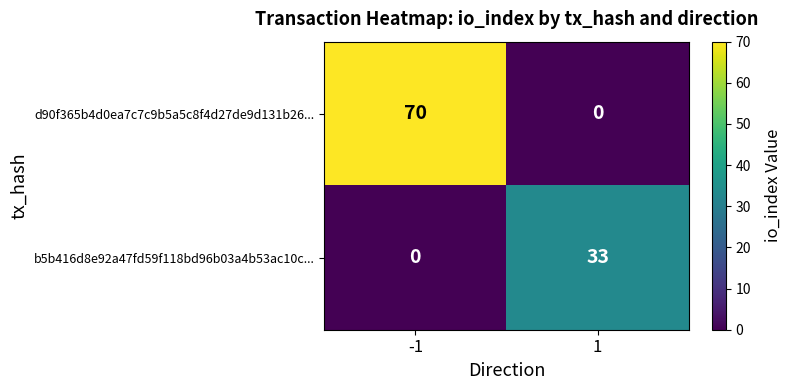

Which series has the largest range (max minus min)?

d90f365b4d0ea7c7c9b5a5c8f4d27de9d131b26...